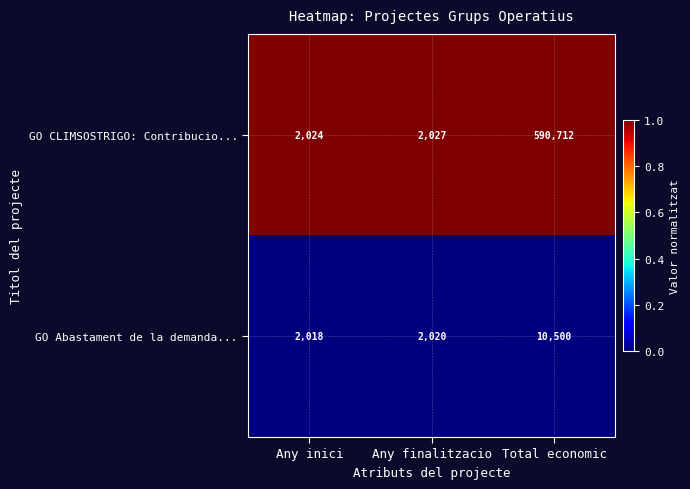

True or false: GO CLIMSOSTRIGO: Contribucio... has a value of 842 at Any inici.

False